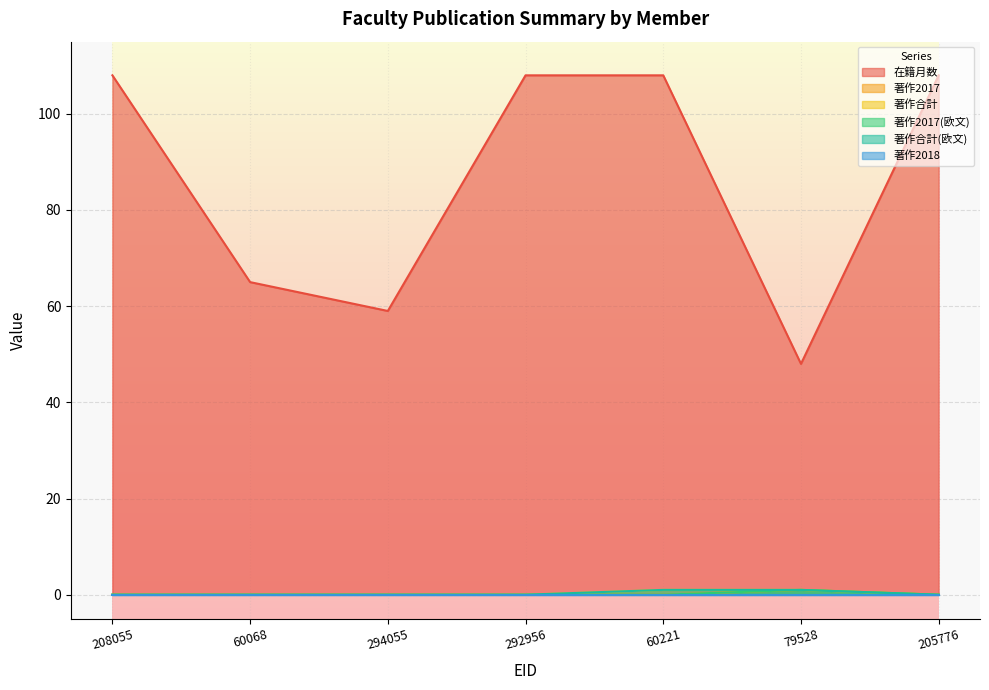

Which series has the largest total across all categories?

在籍月数